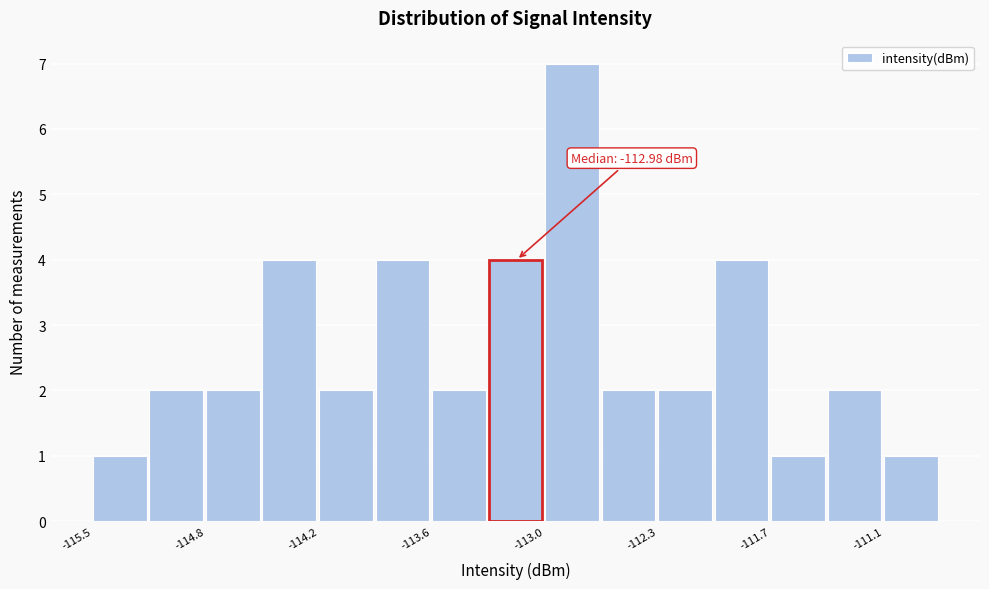

Around what value on the x-axis is the tallest bar? Give the approximate position of its centre, as read against the axis.

-112.8